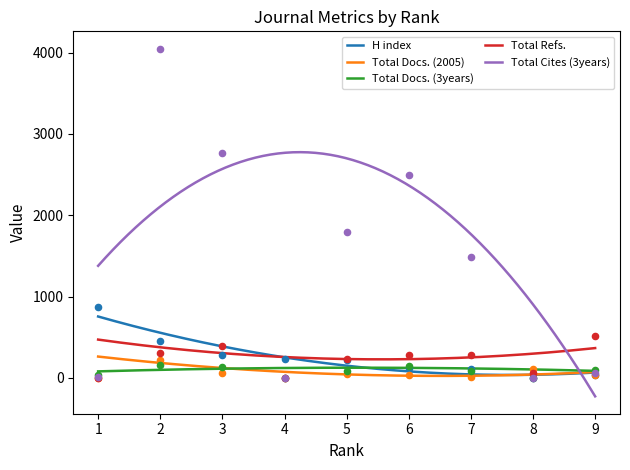

At how many categories does at least one series exceed 2921?

1